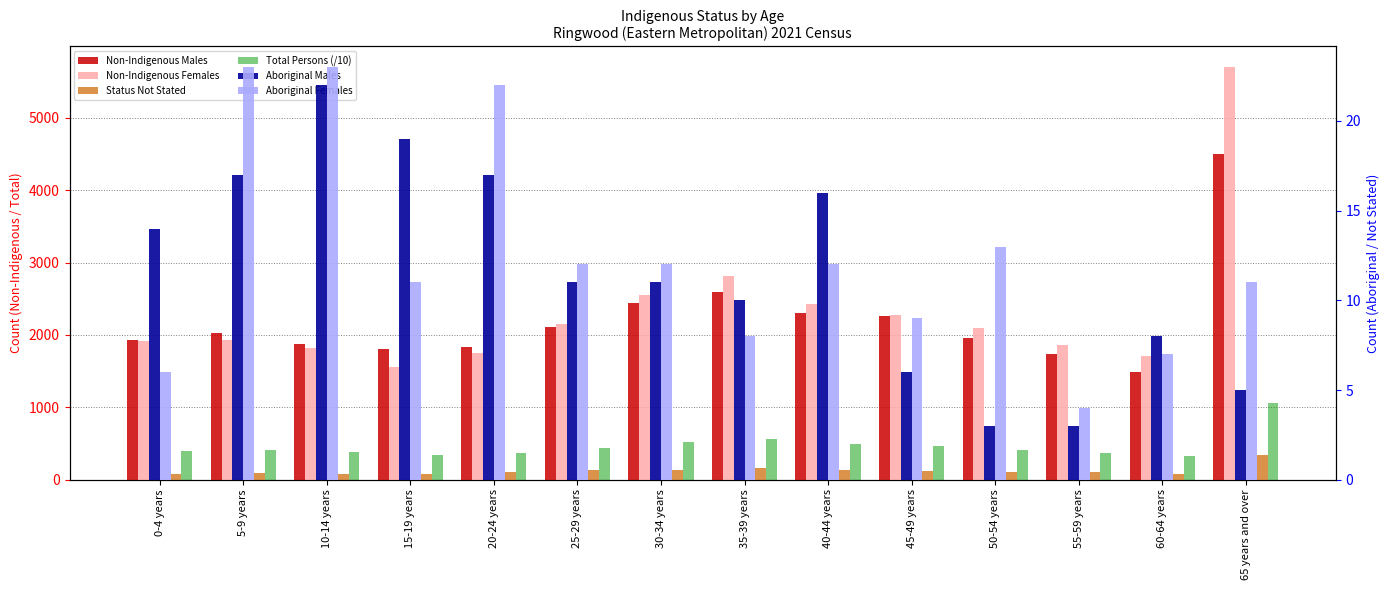

At which label is Aboriginal Females closest to 13?

50-54 years